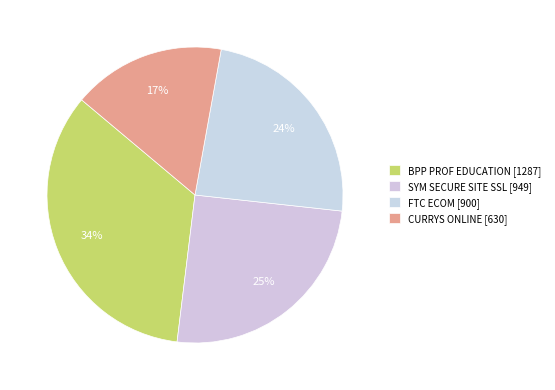

Approximately how many times larger is the value at FTC ECOM compared to CURRYS ONLINE?

1.4